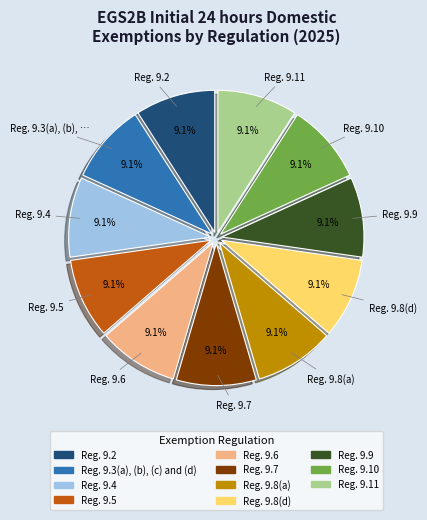

Do Reg. 9.7 and Reg. 9.9 together represent more than half of the pie?

No